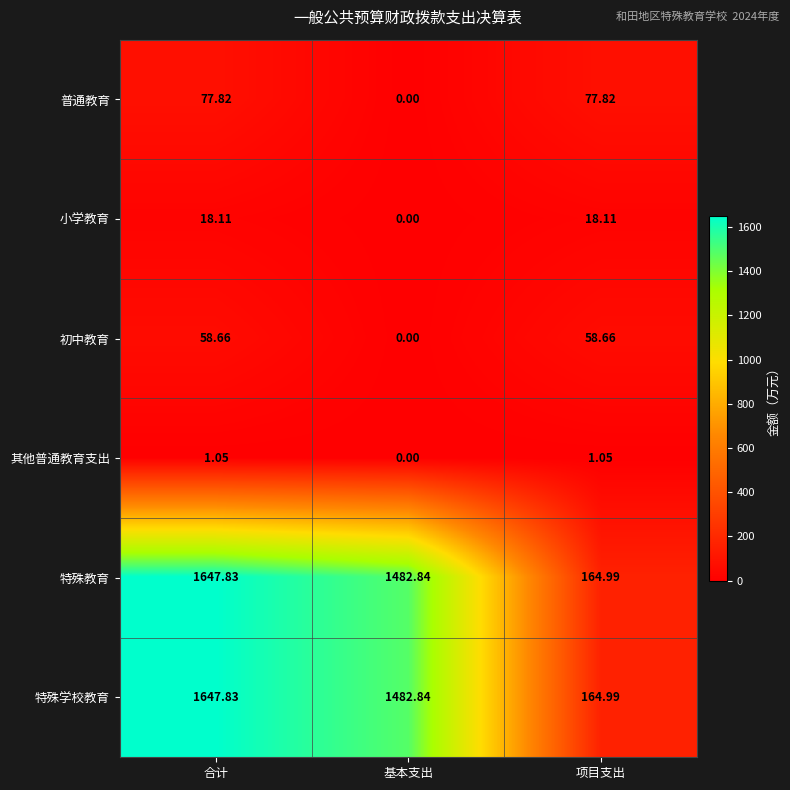

Which category has the highest value across all series?

合计